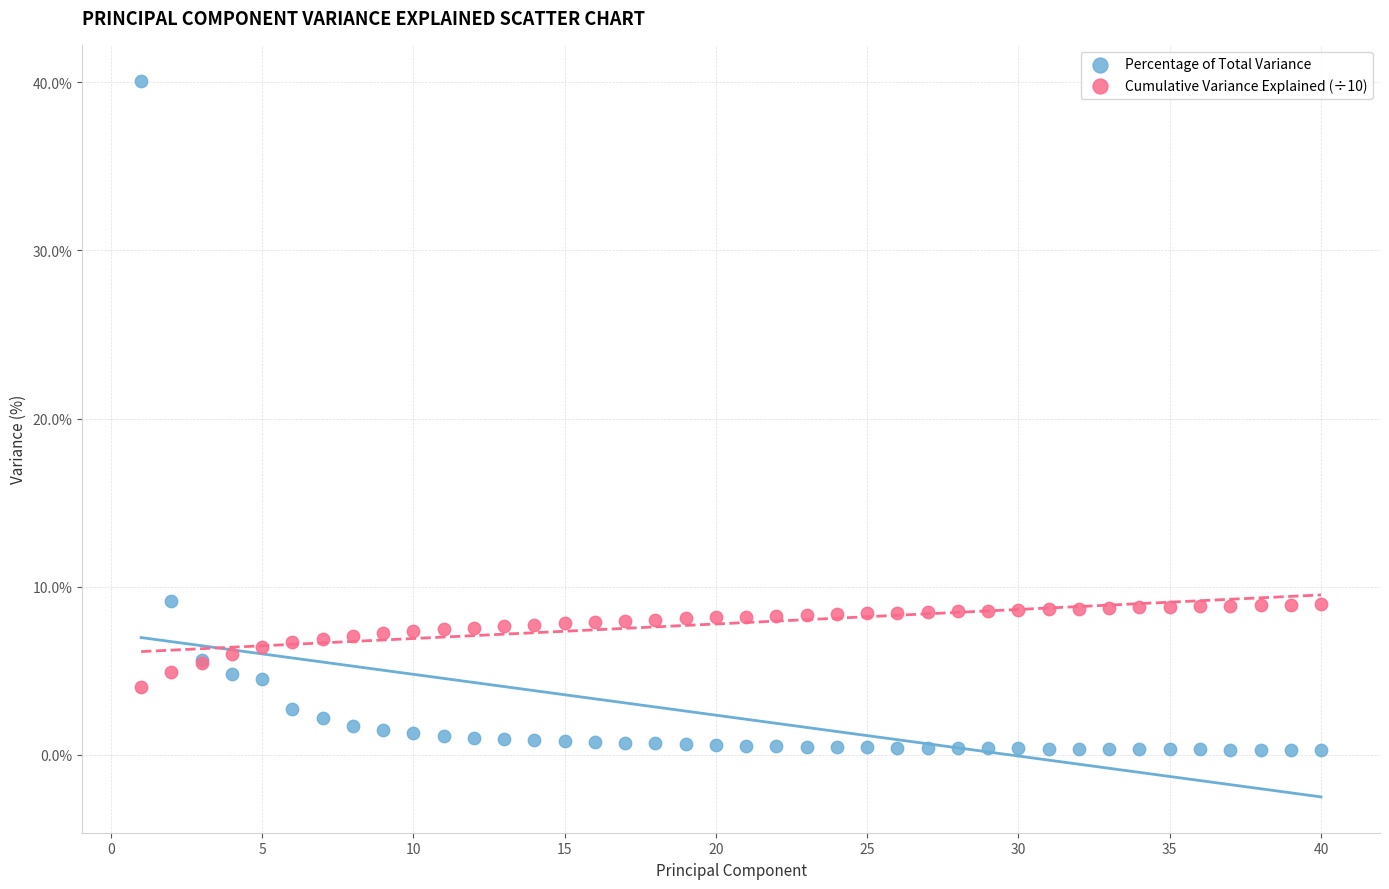

What is the X range (max minus min) for the scatter plot?

39.0